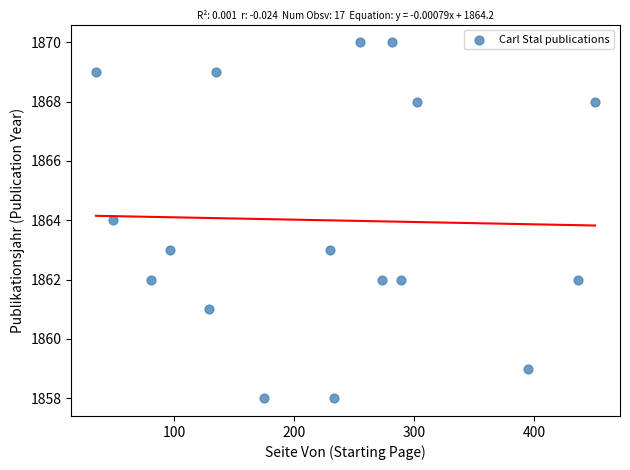

What is the range of Y values (max minus min)?

12